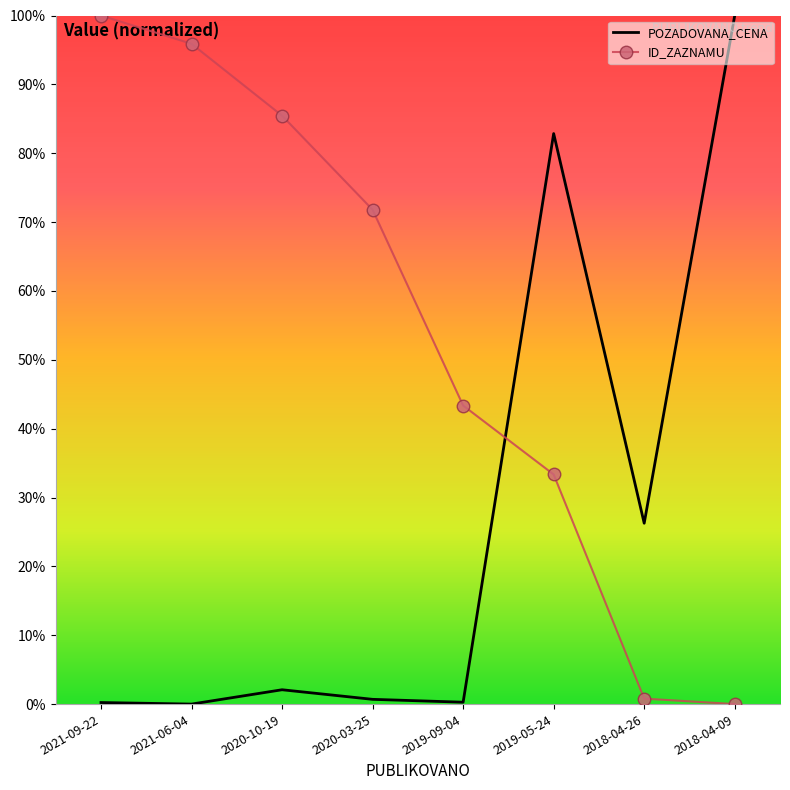

Reading left to right, list all the values displayed in this chart.

POZADOVANA_CENA: 0.0	0.0	0.0	0.0	0.0	0.8	0.3	1.0
ID_ZAZNAMU: 1.0	1.0	0.9	0.7	0.4	0.3	0.0	0.0